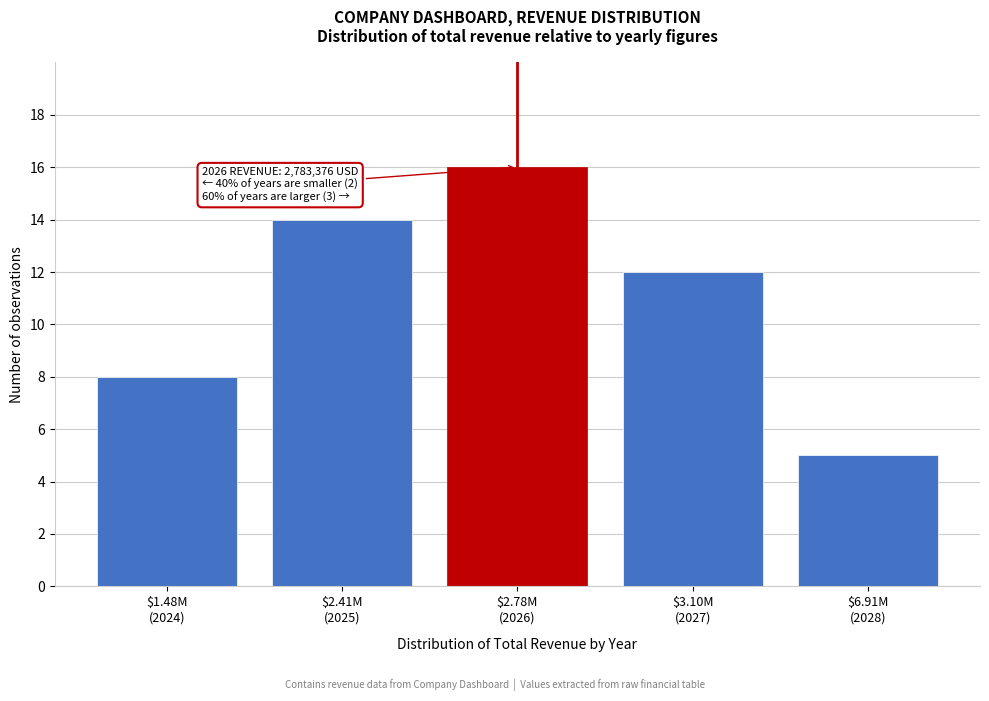

Reading right to left, list all the values displayed in this chart.

5	12	16	14	8